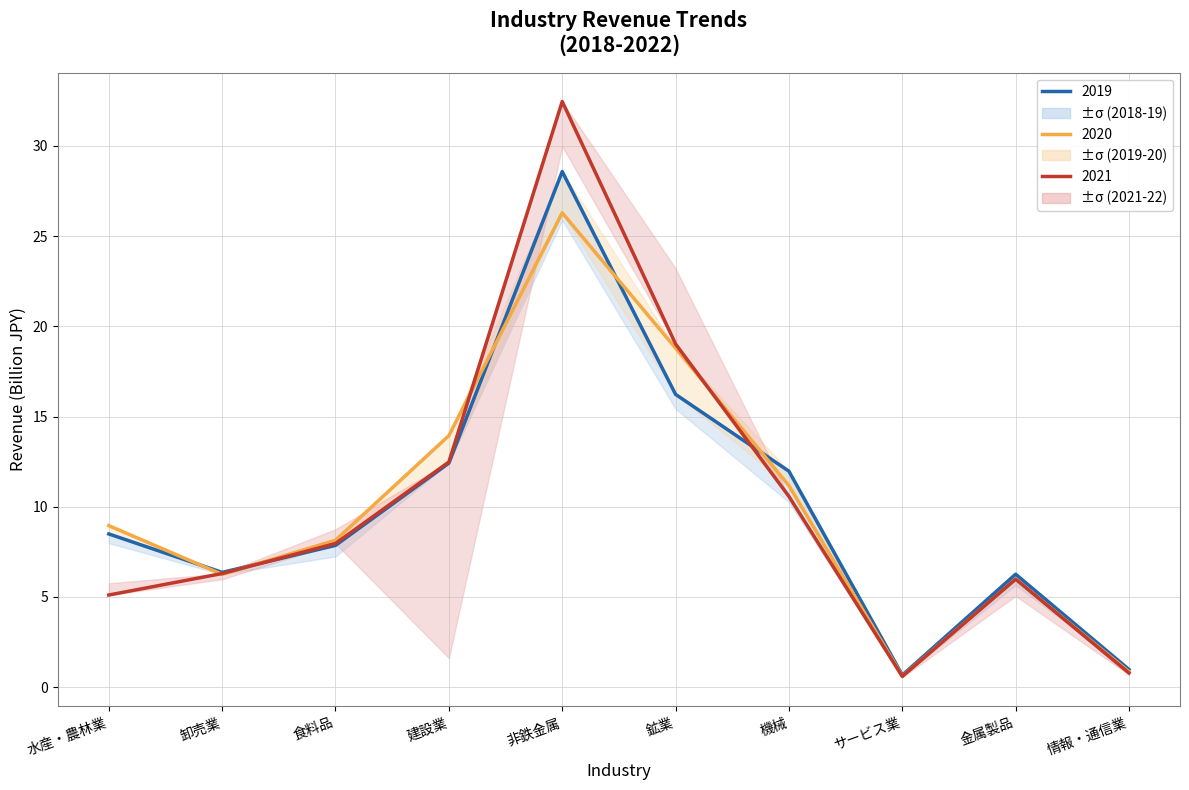

True or false: 2021 has more than 2 points higher than both neighbors.

False